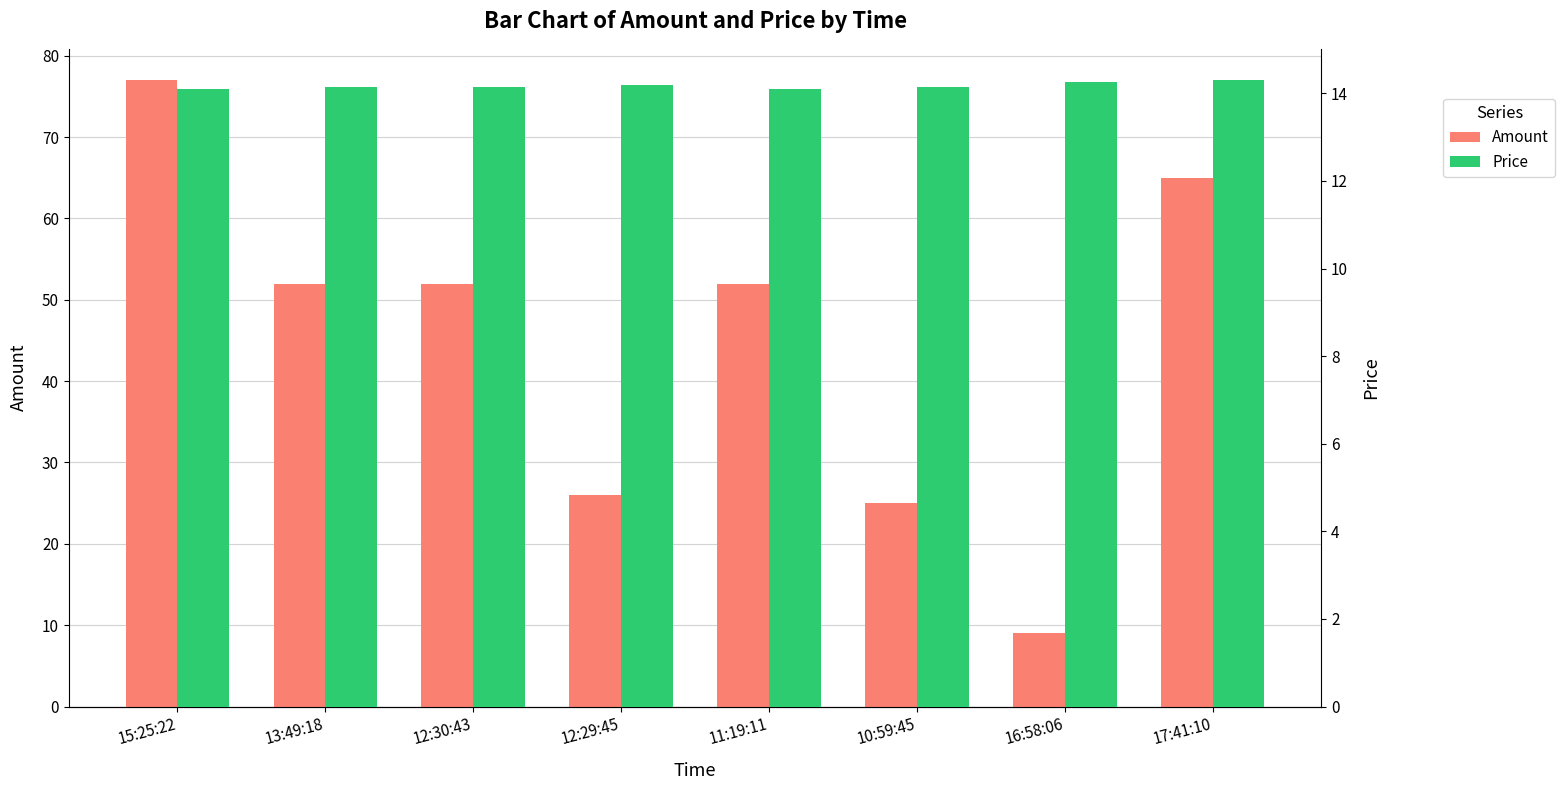

What is the spread (max minus min) of values at 17:41:10?

50.7